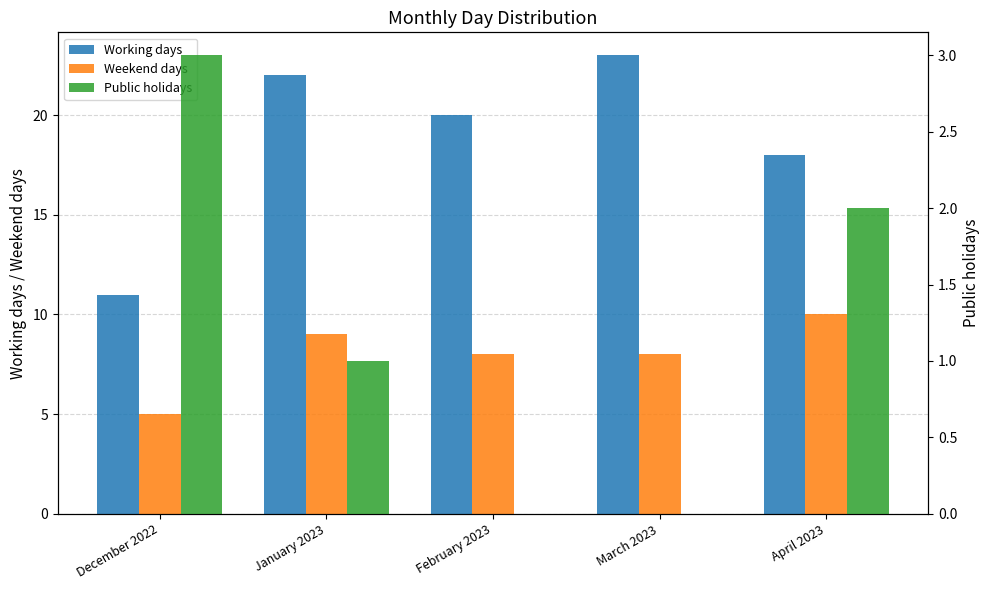

How many data points in Weekend days are above 8?

2